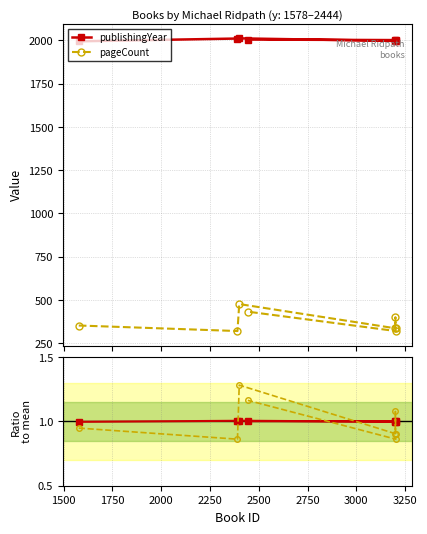

Reading left to right, extract all data points from this chart.

publishingYear: 1.0	1.0	1.0	1.0	1.0	1.0	1.0	1.0
pageCount: 0.9	0.9	1.3	0.9	1.1	0.9	0.9	1.2